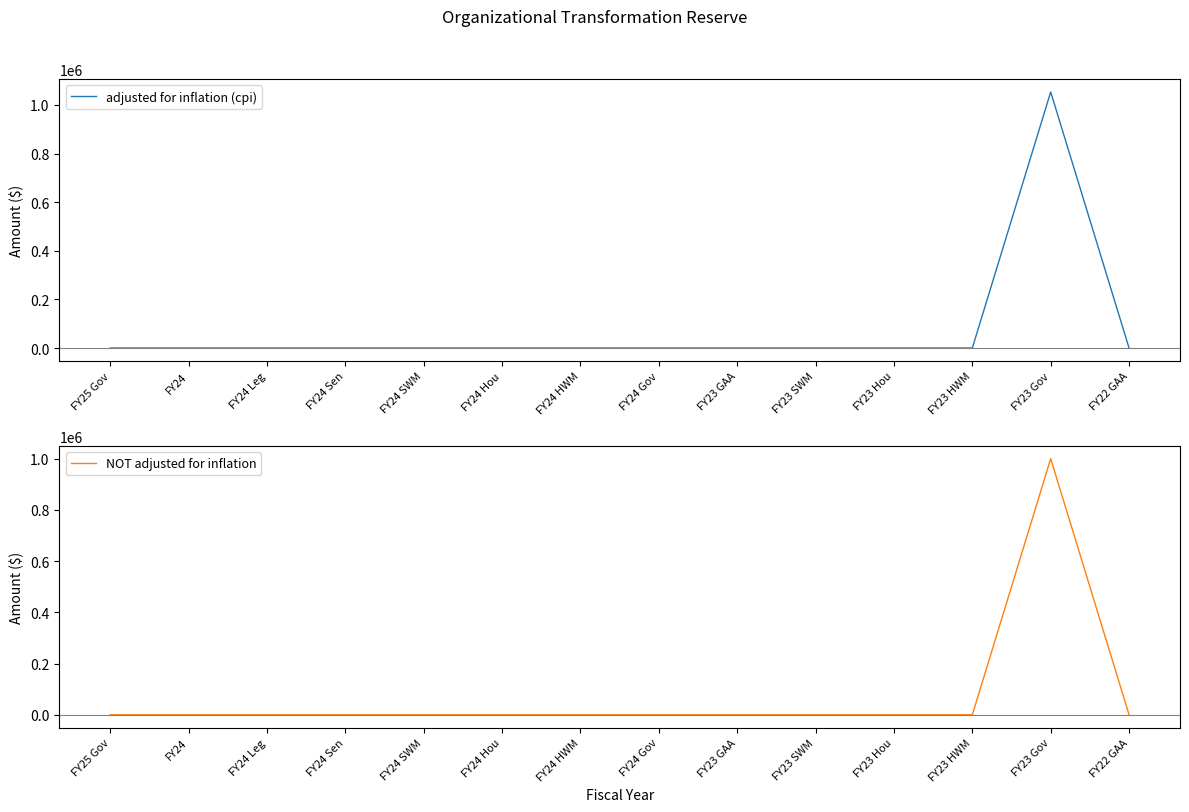

At which category is the sum across all series the highest?

FY23 Gov